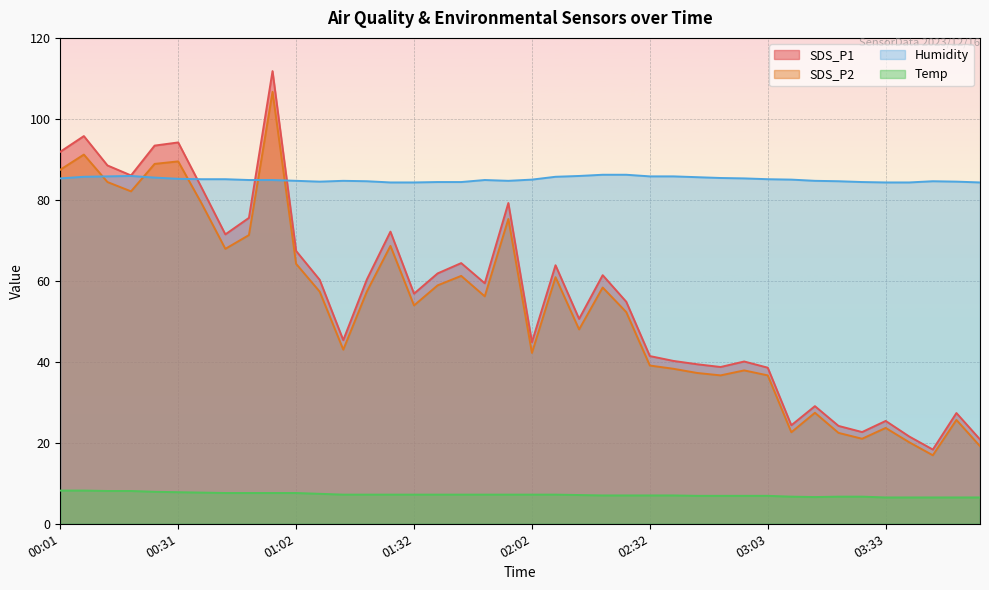

What is the label of the 5th point from the right?

03:33